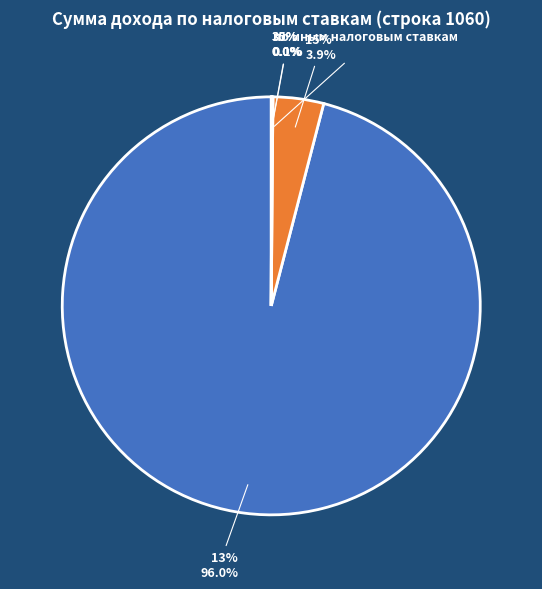

Rank the categories by value from highest to lowest.

13%, 15%, по иным налоговым ставкам, 30%, 35%